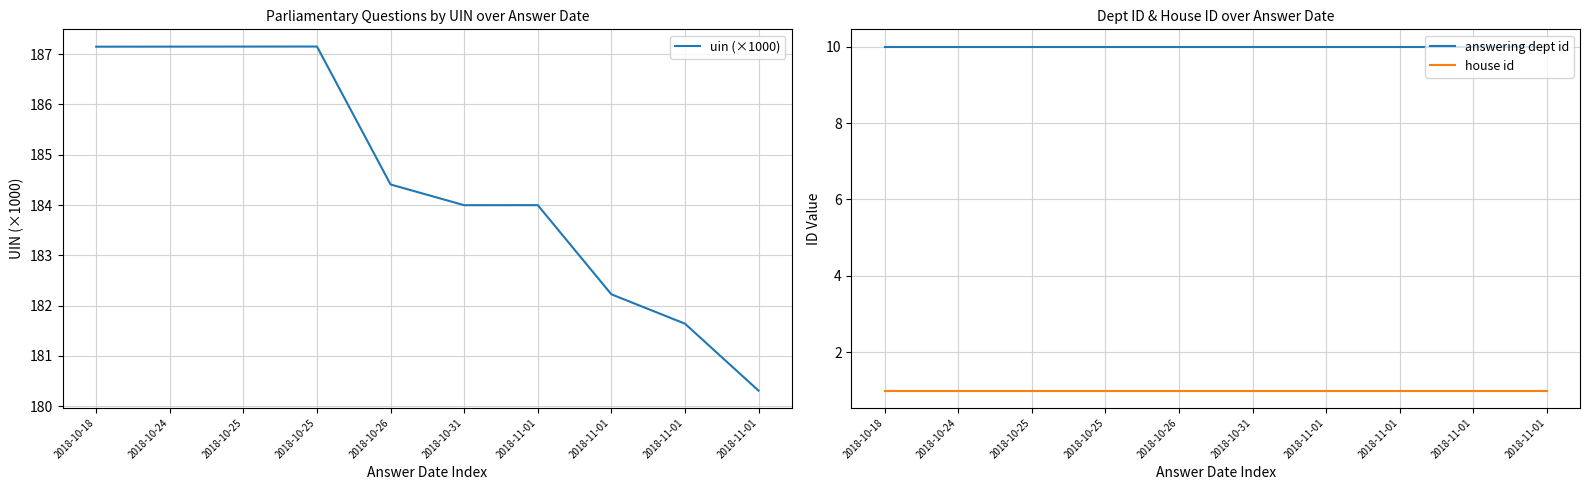

At 2018-11-01, list the series in order from smallest to largest.

house id, answering dept id, uin (×1000)